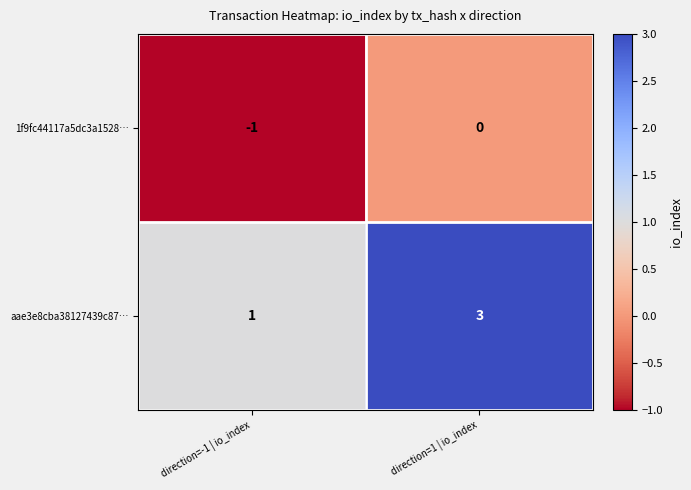

List the series in order of their overall mean, lowest first.

1f9fc44117a5dc3a1528…, aae3e8cba38127439c87…